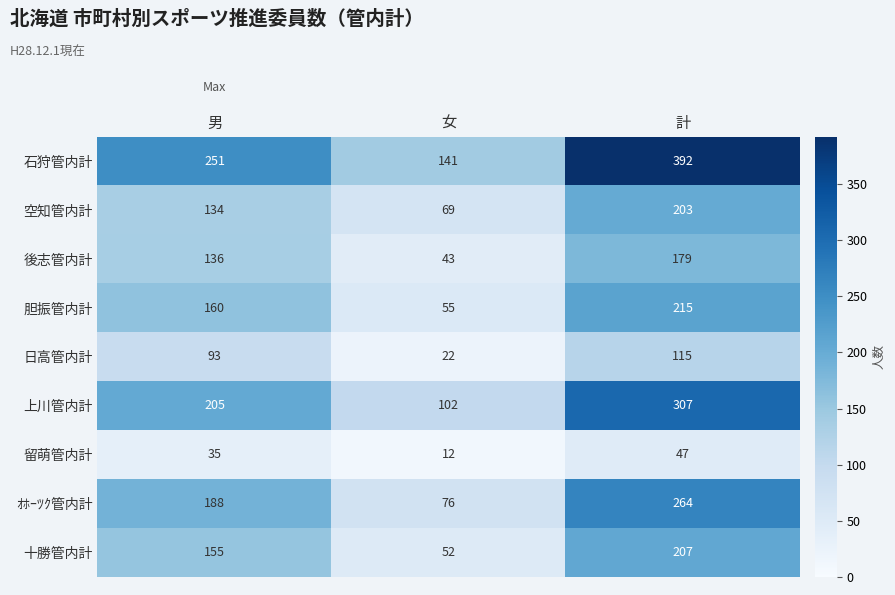

What is the minimum value shown in the chart?

12